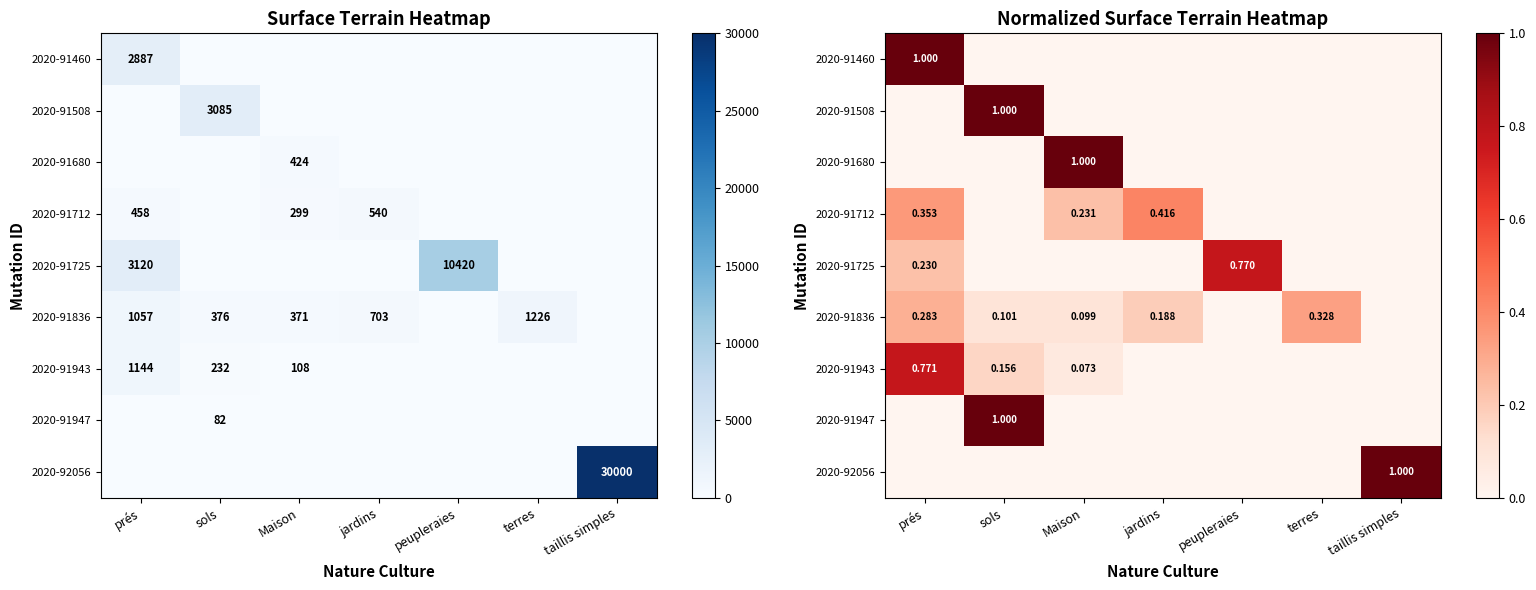

List the labels in order of 2020-91943 value, largest first.

prés, sols, Maison, jardins, peupleraies, terres, taillis simples